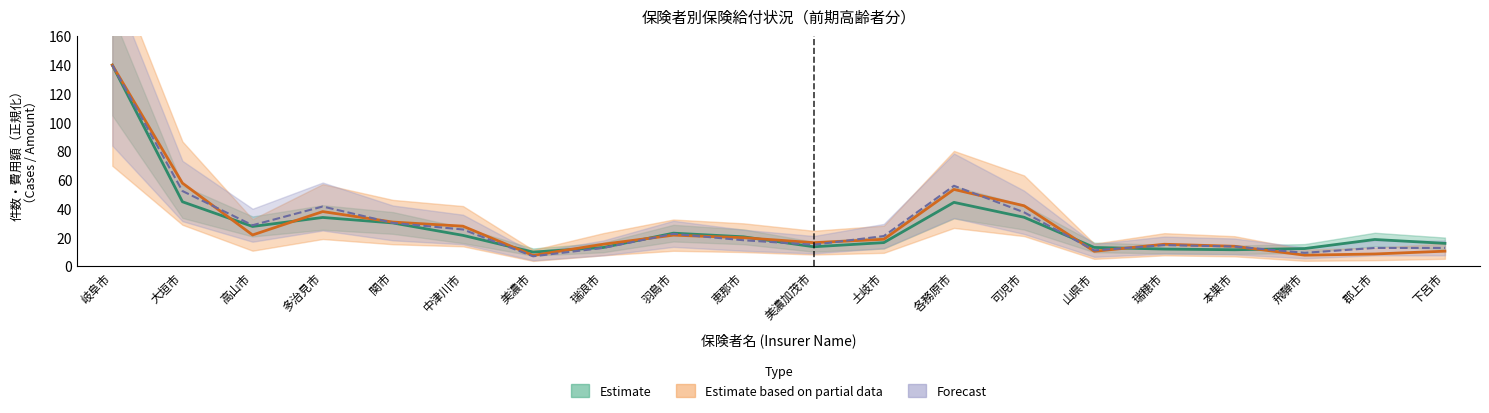

Which series has the largest total across all categories?

入院外件数